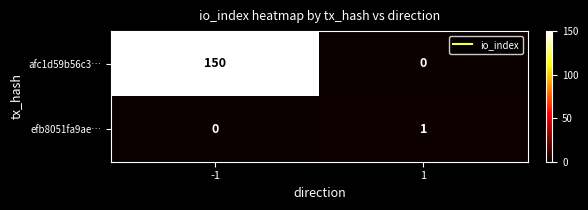

Which series changed the most between -1 and 1?

afc1d59b56c3…